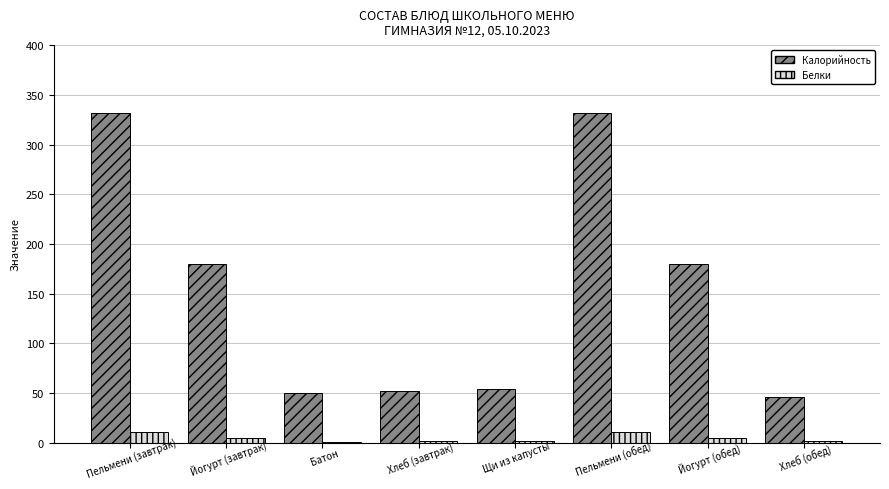

Which series has the largest range (max minus min)?

Калорийность